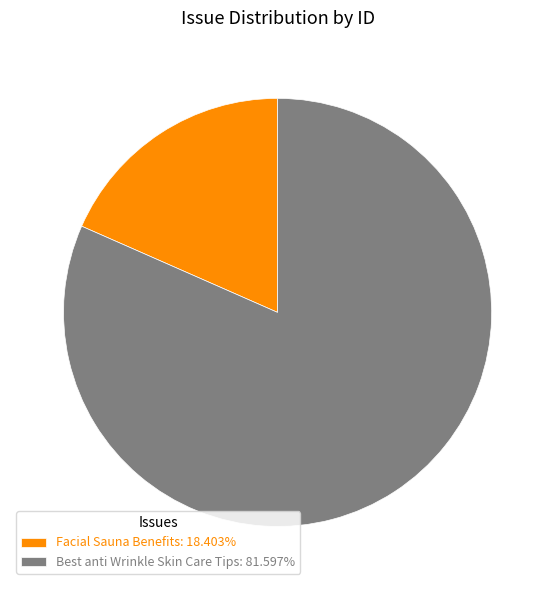

Which slice represents more than half of the pie?

Best anti Wrinkle Skin Care Tips